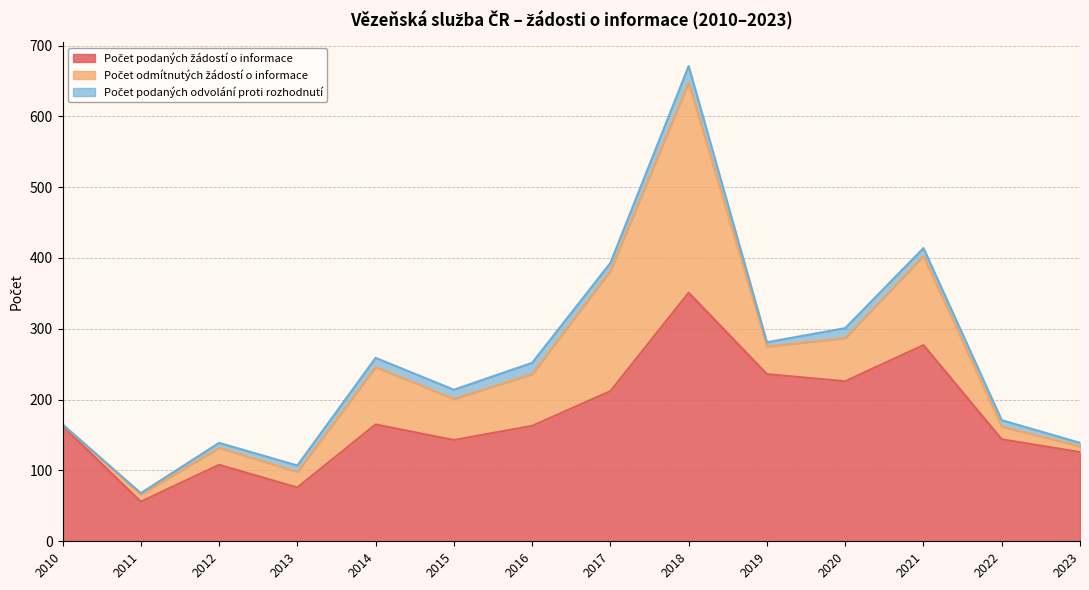

True or false: Počet odmítnutých žádostí o informace has a value of 10 at 2011.

True